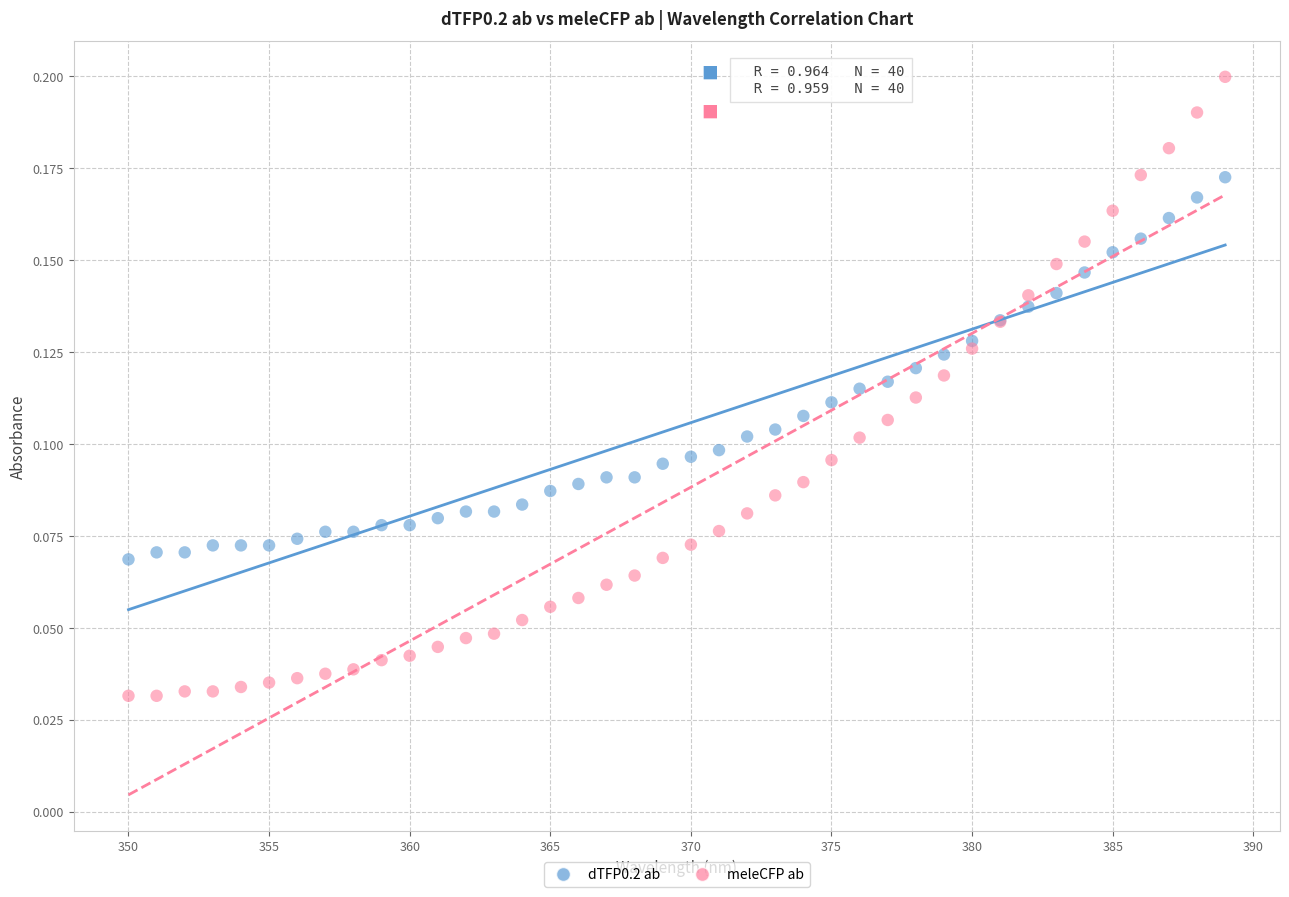

Which series contains the highest Y value?

meleCFP ab